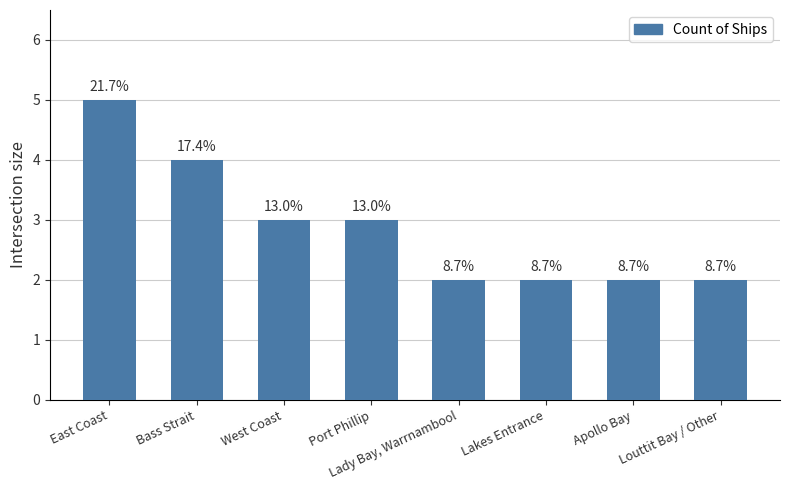

Reading left to right, what are all the values shown in this chart?

East Coast=5	Bass Strait=4	West Coast=3	Port Phillip=3	Lady Bay, Warrnambool=2	Lakes Entrance=2	Apollo Bay=2	Louttit Bay / Other=2